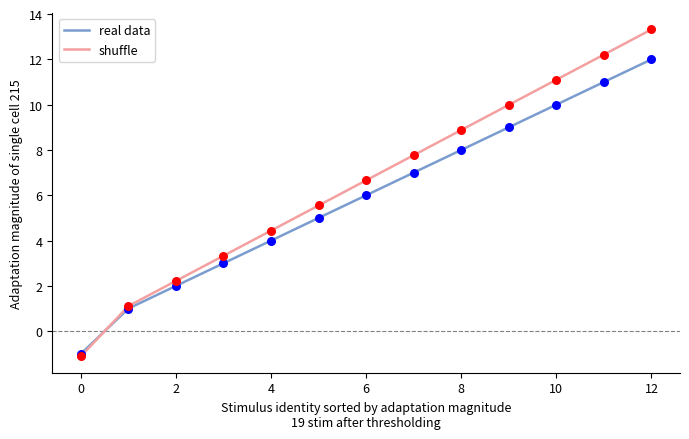

At how many categories does at least one series exceed 4?

9